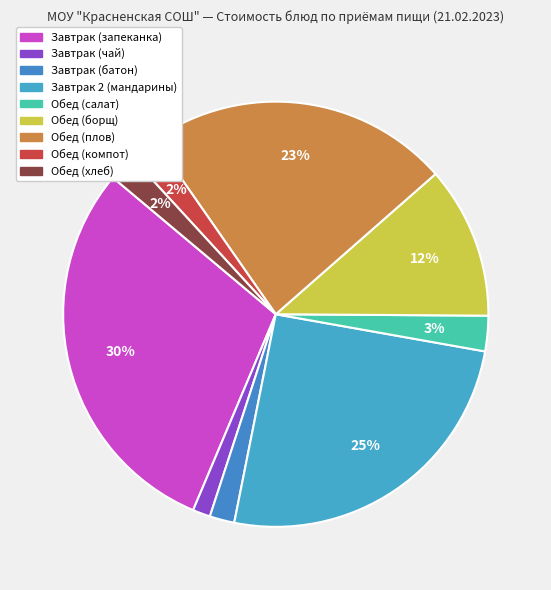

Count the number of slices in the pie.

9